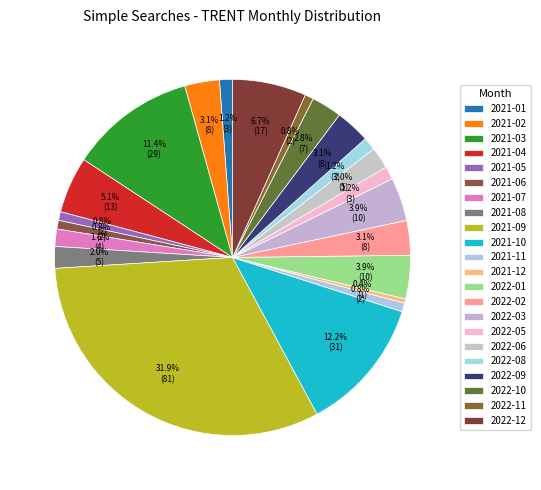

Do 2021-07 and 2021-01 together represent more than half of the pie?

No